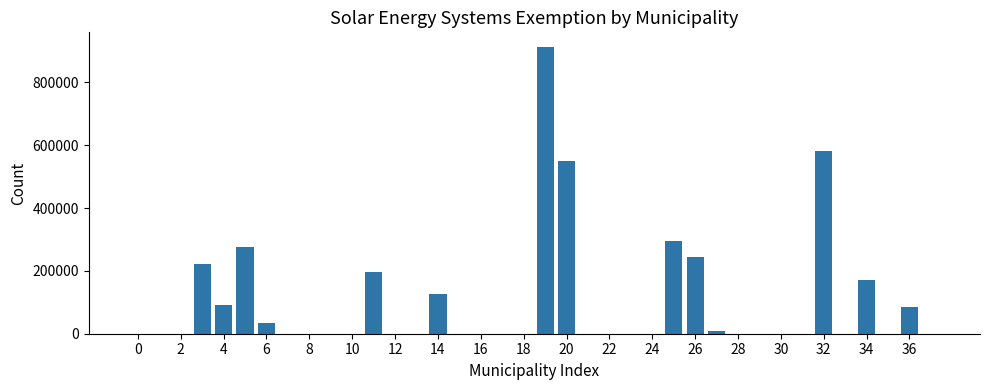

What is the maximum value shown in the chart?

913870